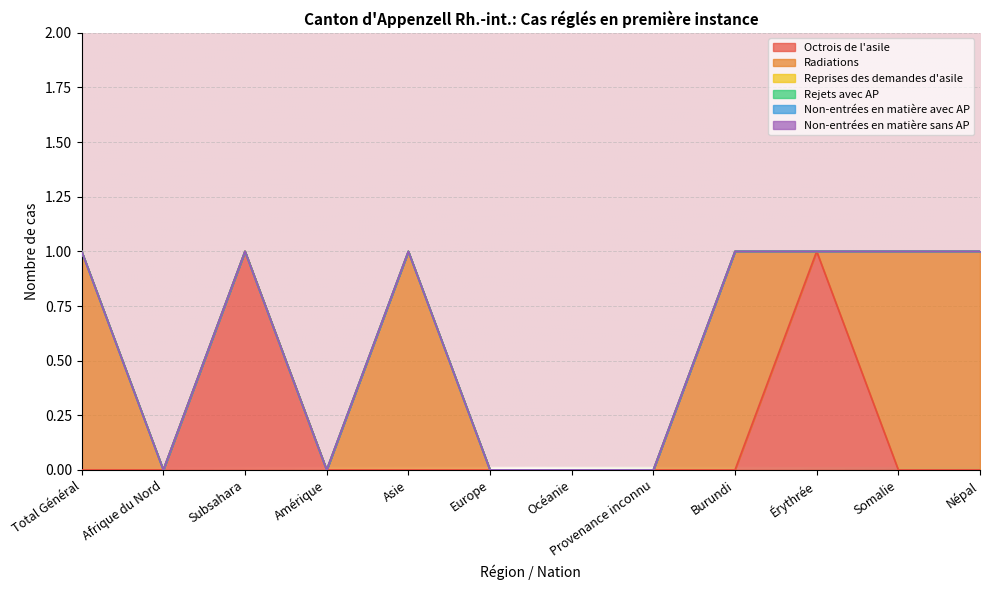

True or false: Non-entrées en matière sans AP and Non-entrées en matière avec AP intersect in this chart.

False